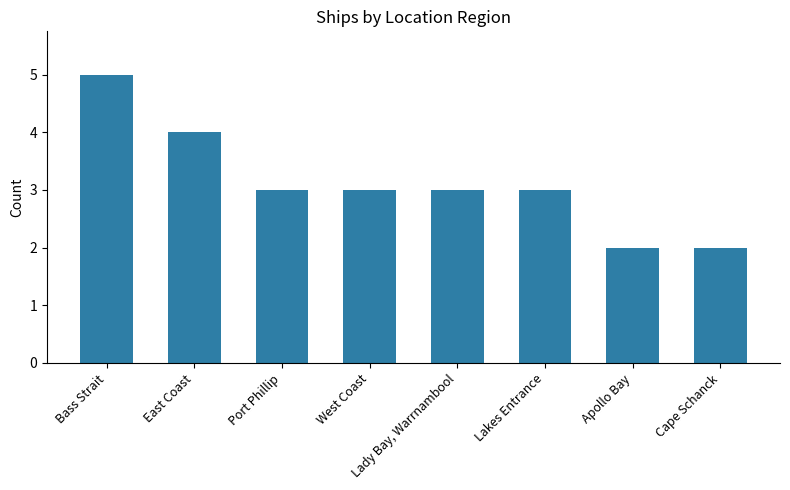

What is the label of the 7th bar from the right?

East Coast